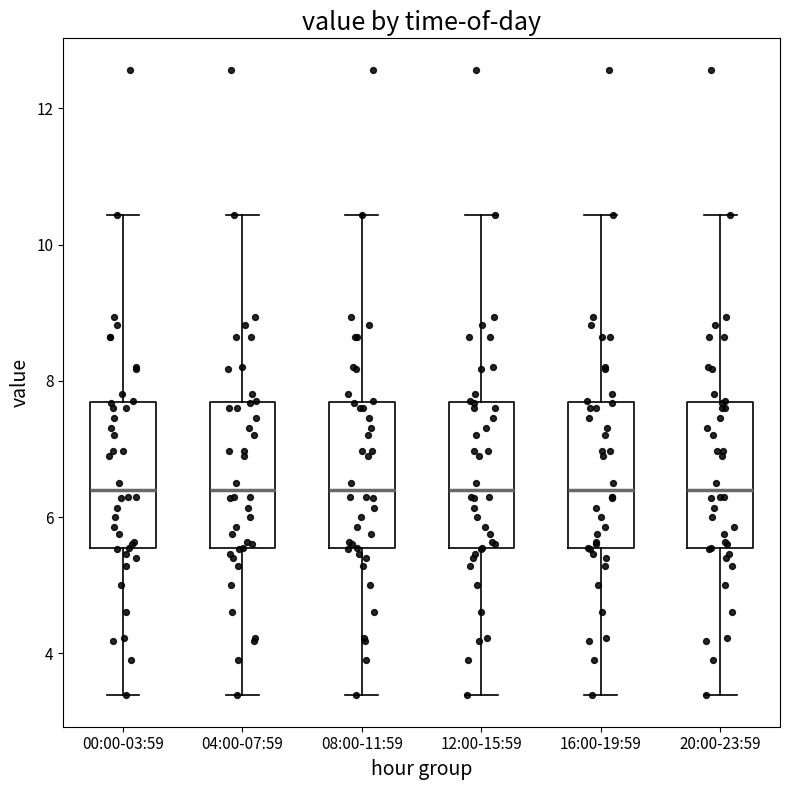

Where is the upper edge of the box for 04:00-07:59 on the y-axis? The values are not printed on the chart, so give them approximately, as read against the axis.

7.6